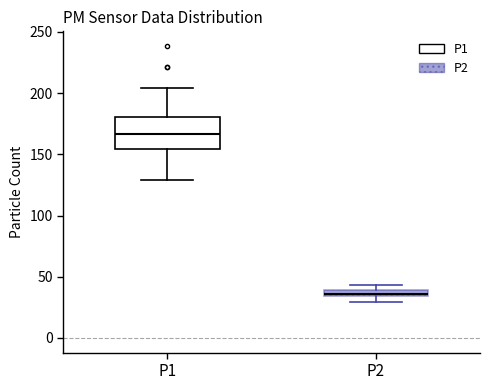

Comparing the boxes themselves (not the whiskers), which one is the tallest?

P1